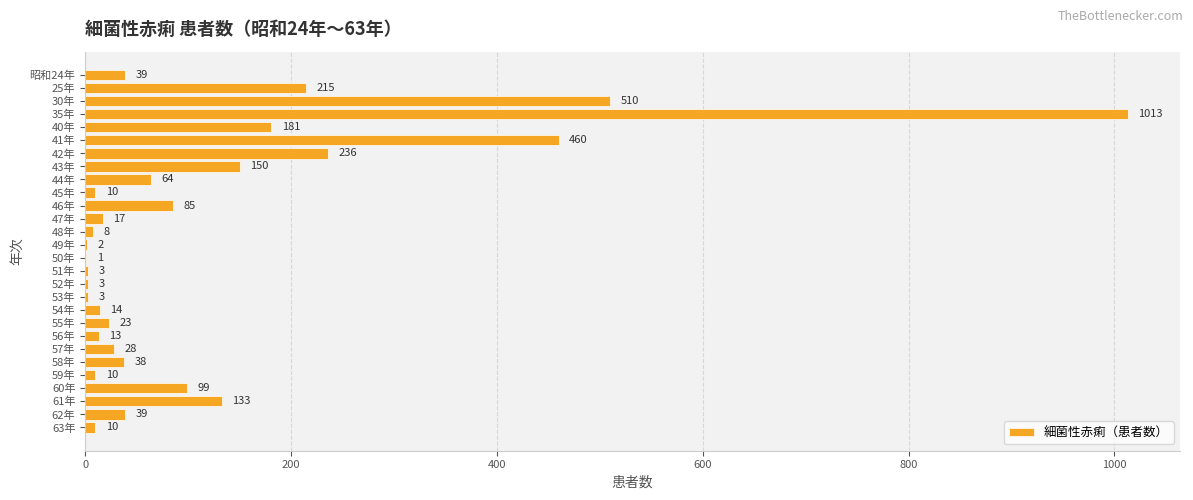

What is the sum of the values at 40年 and 47年?

198